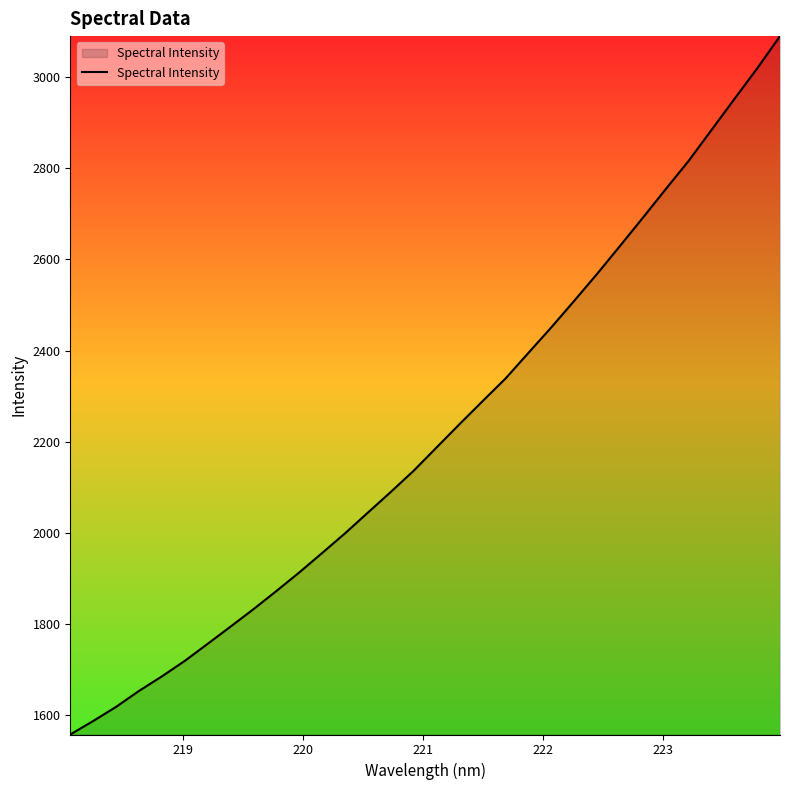

True or false: there are more than 1 points higher than both neighbors.

False